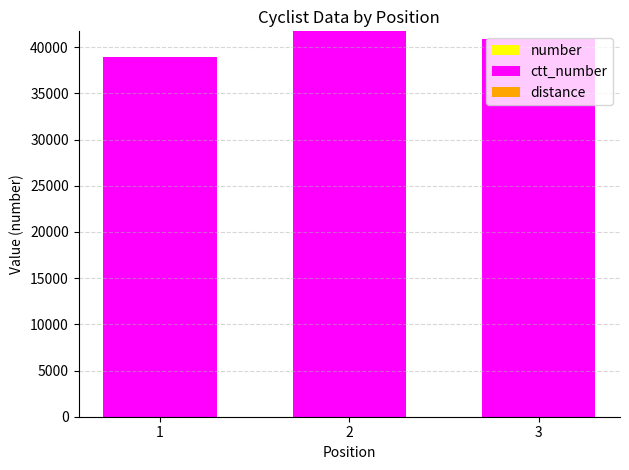

At which label does number first exceed 2?

1